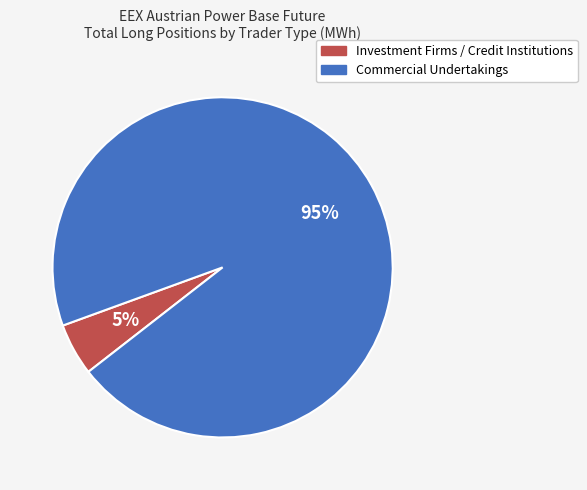

To the nearest percent, what percentage of the pie is Commercial Undertakings?

95%